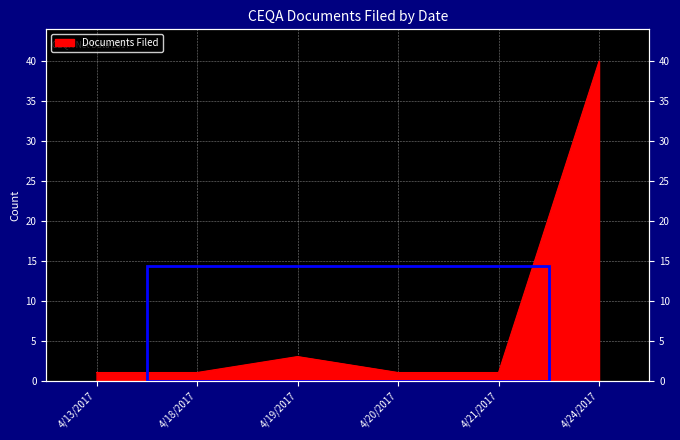

At which category does the data reach its first local peak?

4/19/2017